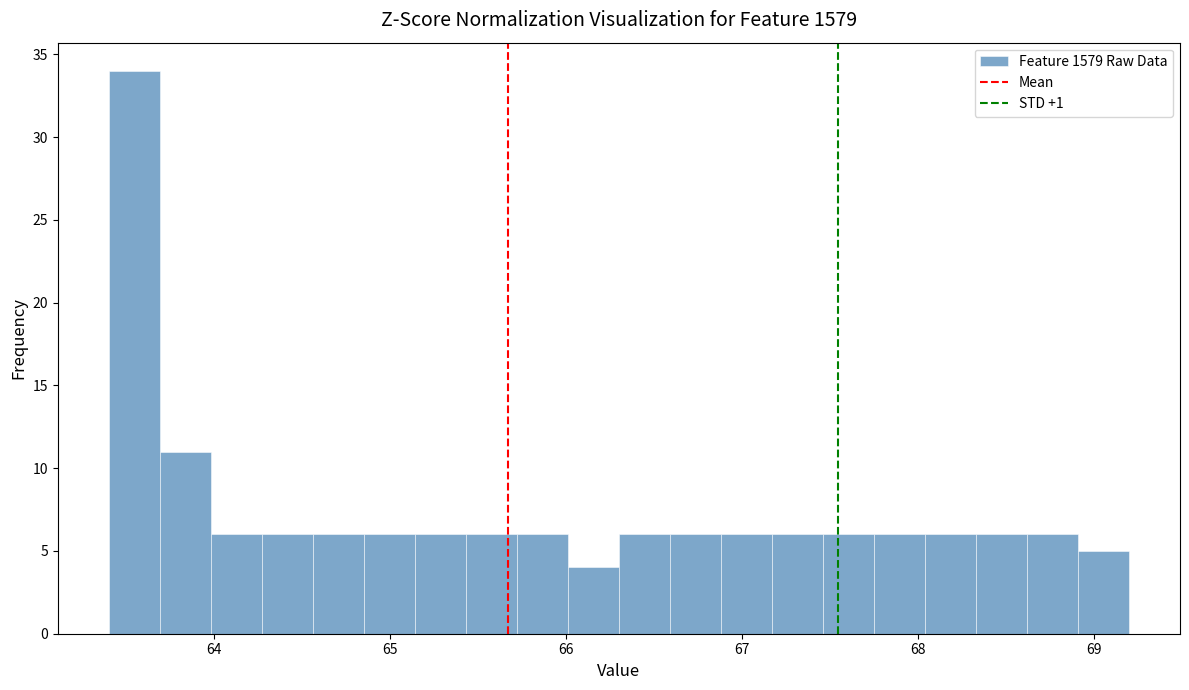

Read against the x-axis, roughly where is the centre of the tallest bar?

63.5